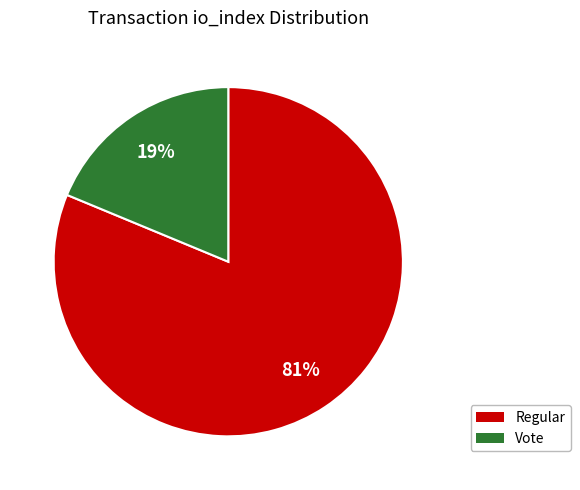

How many segments does this pie chart have?

2